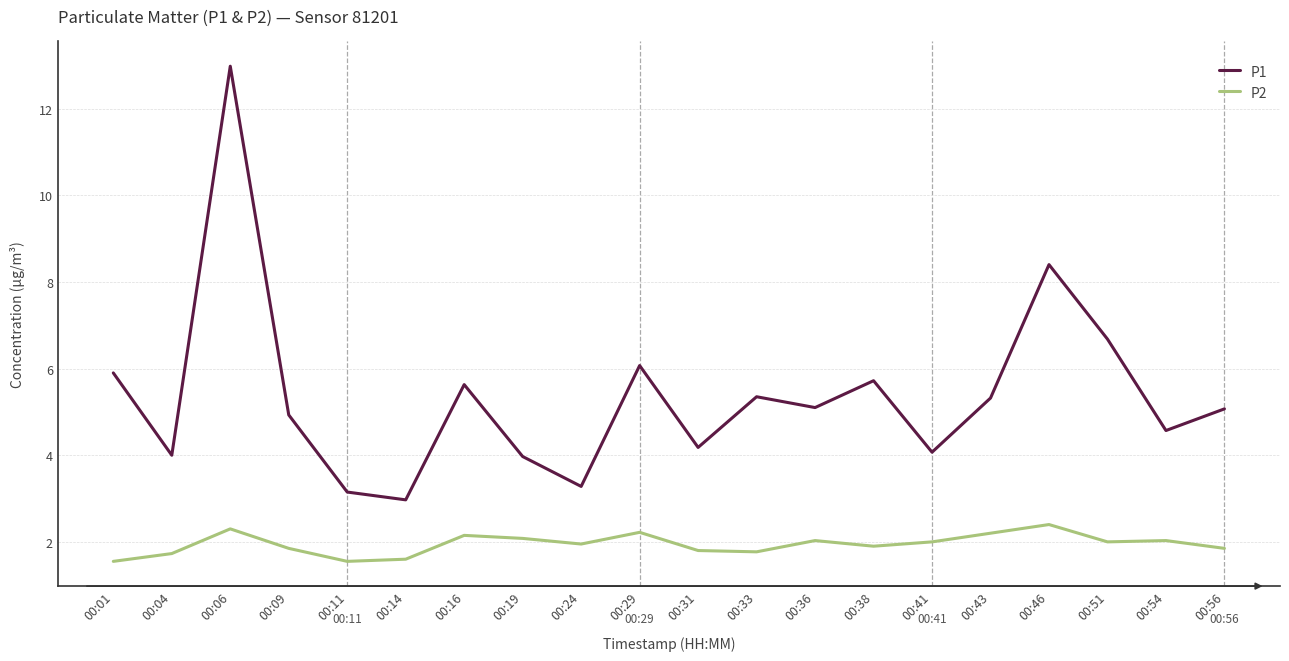

List the series in order of their peak value, lowest first.

P2, P1